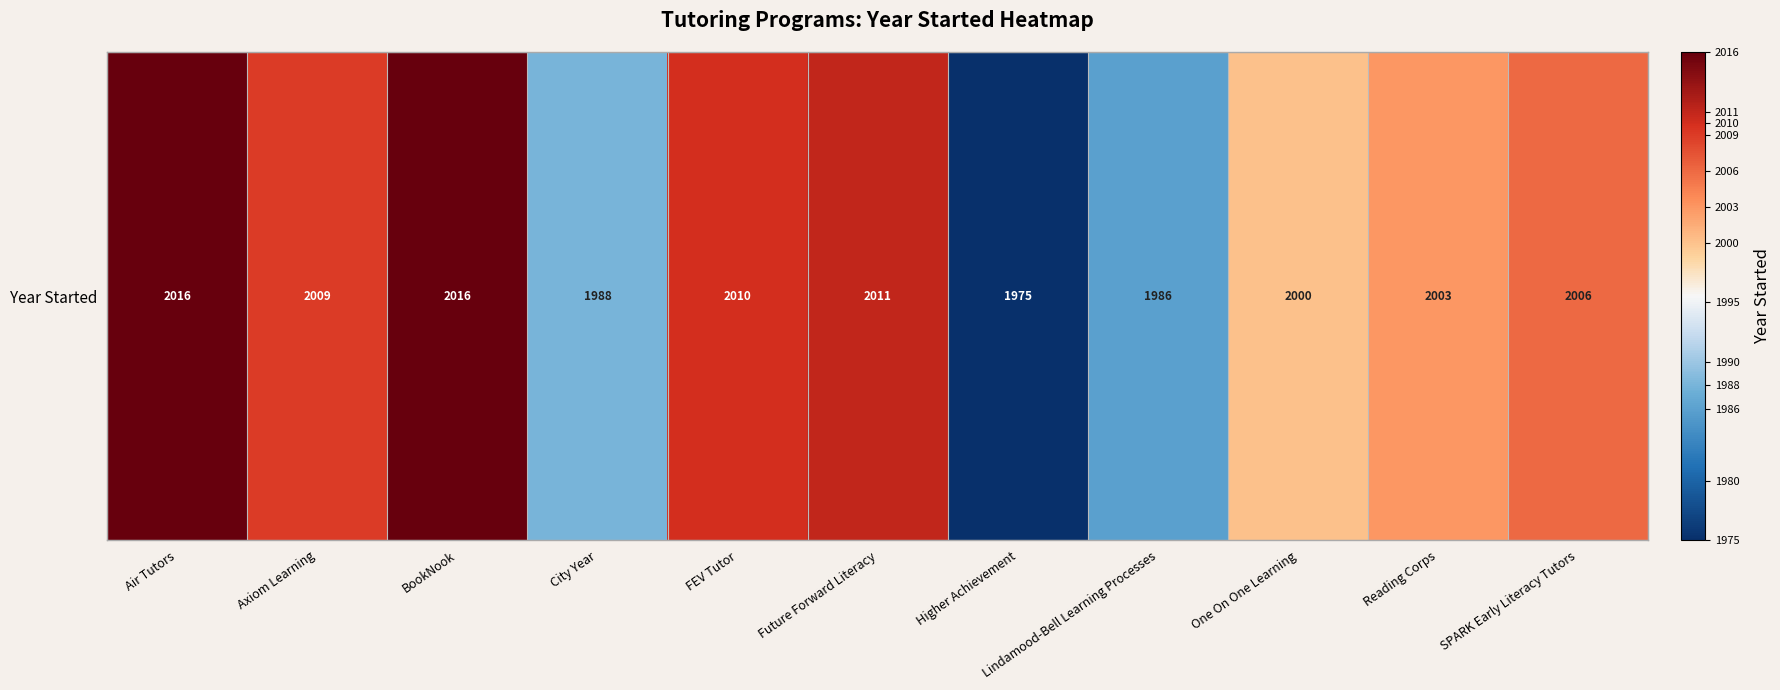

What is the average value?

2002